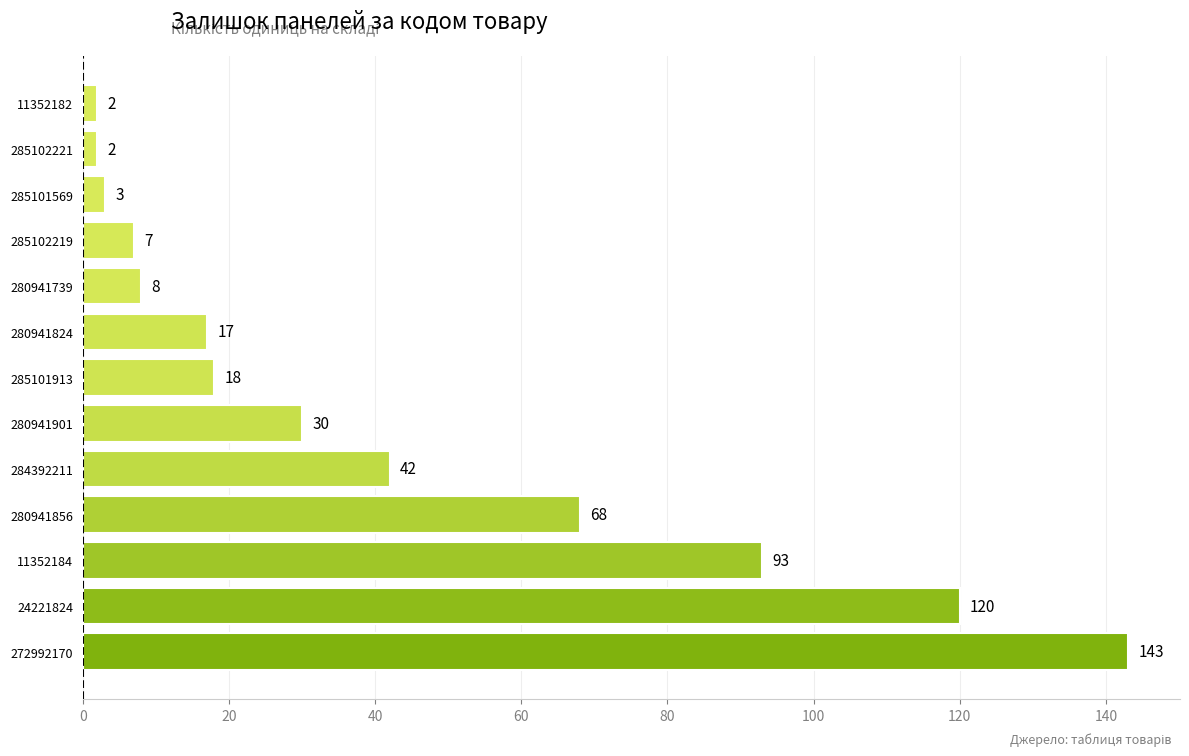

What is the change in value from 24221824 to 11352184?

-27